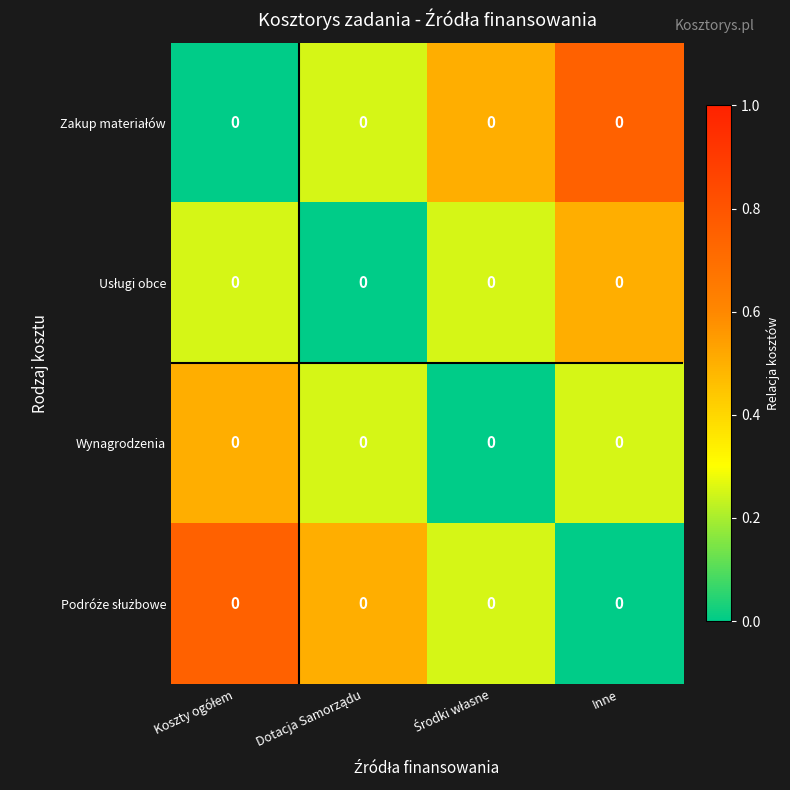

At how many categories does at least one series exceed 0?

4